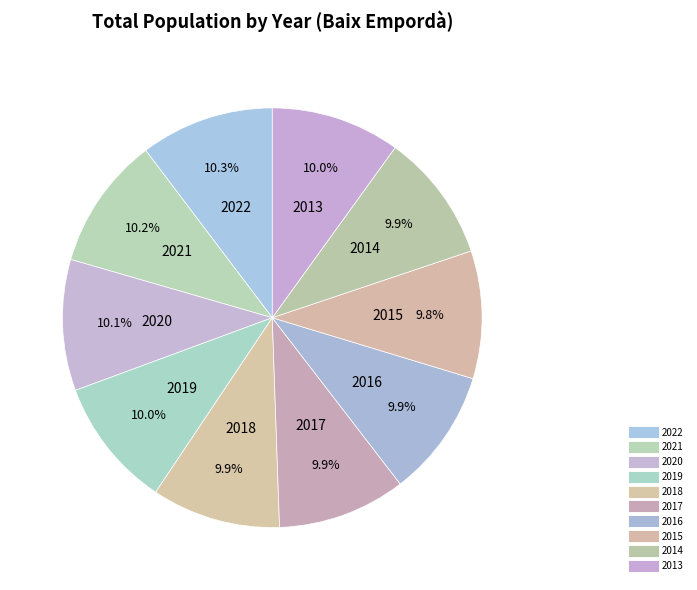

Which category has the biggest portion of the pie?

2022